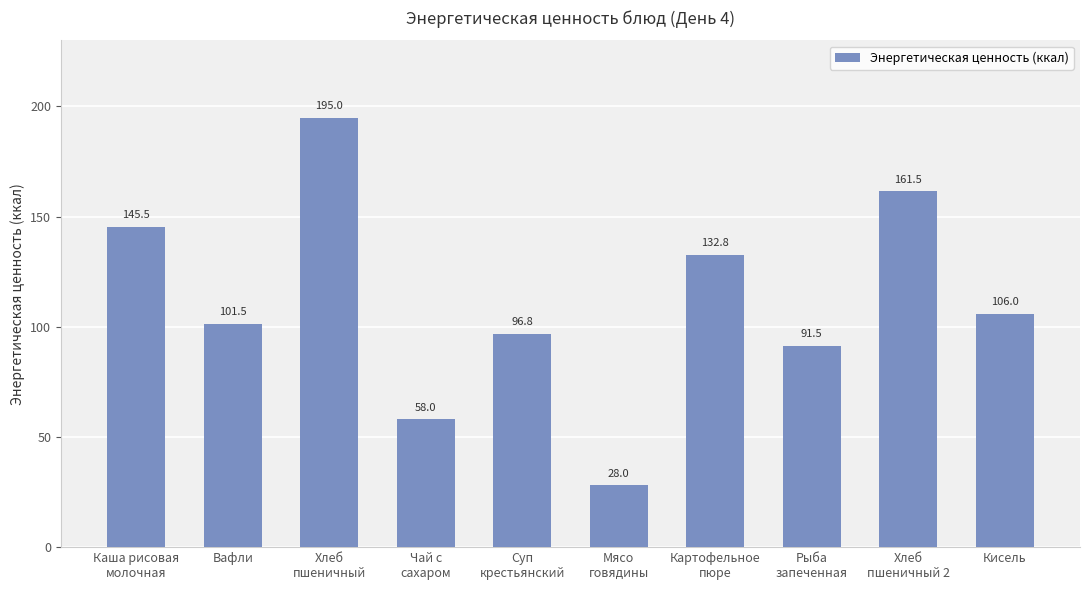

Which has a higher value, Вафли or Хлеб
пшеничный?

Хлеб
пшеничный